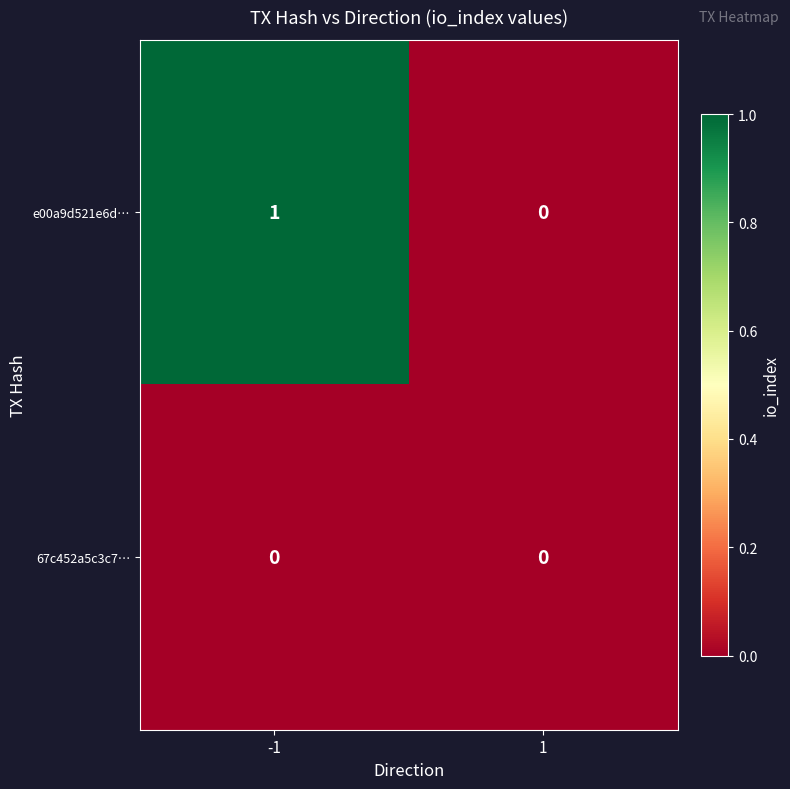

Between -1 and 1, which series saw the biggest shift?

e00a9d521e6d…